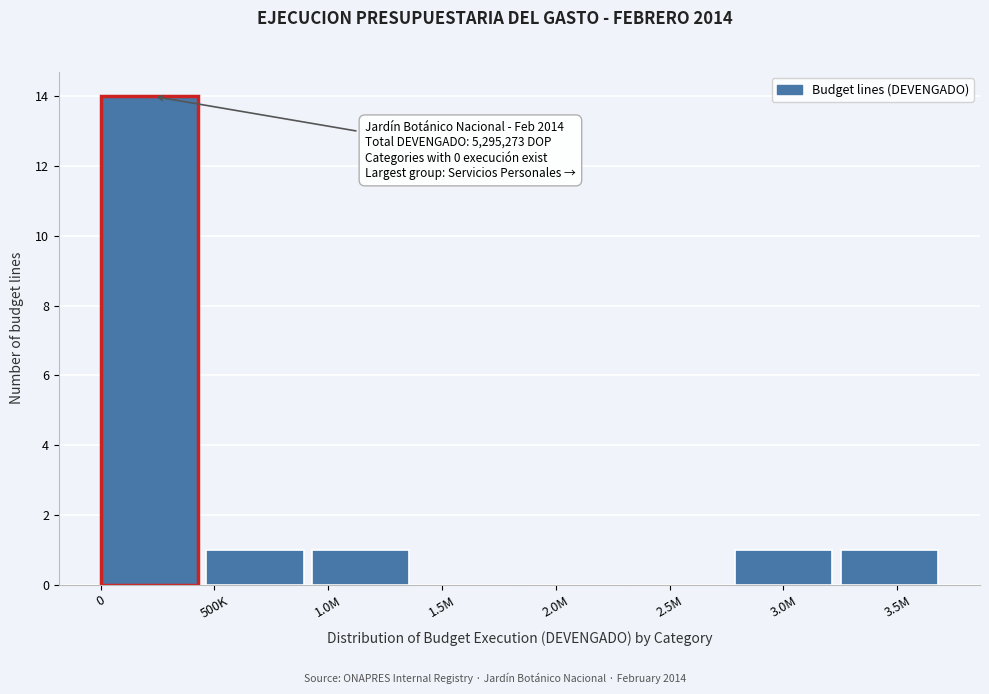

Reading right to left, list all the values displayed in this chart.

3.5M=1	3.0M=1	2.5M=0	2.0M=0	1.5M=0	1.0M=1	500K=1	0=14